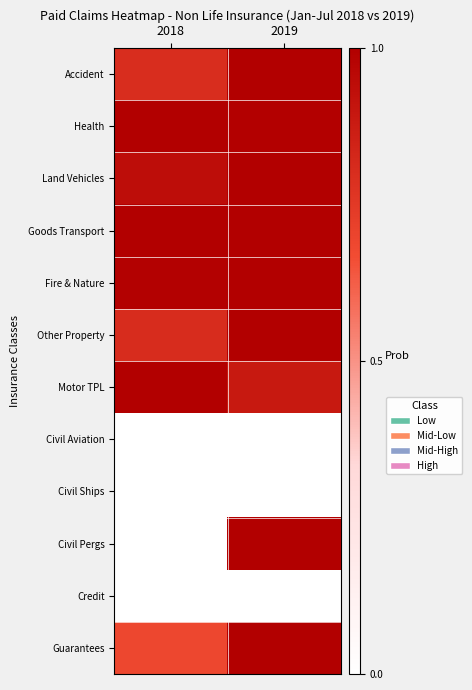

At 2019, list the series in order from largest to smallest.

Accident, Land Vehicles, Goods Transport, Fire & Nature, Other Property, Civil Pergs, Guarantees, Health, Motor TPL, Civil Aviation, Civil Ships, Credit